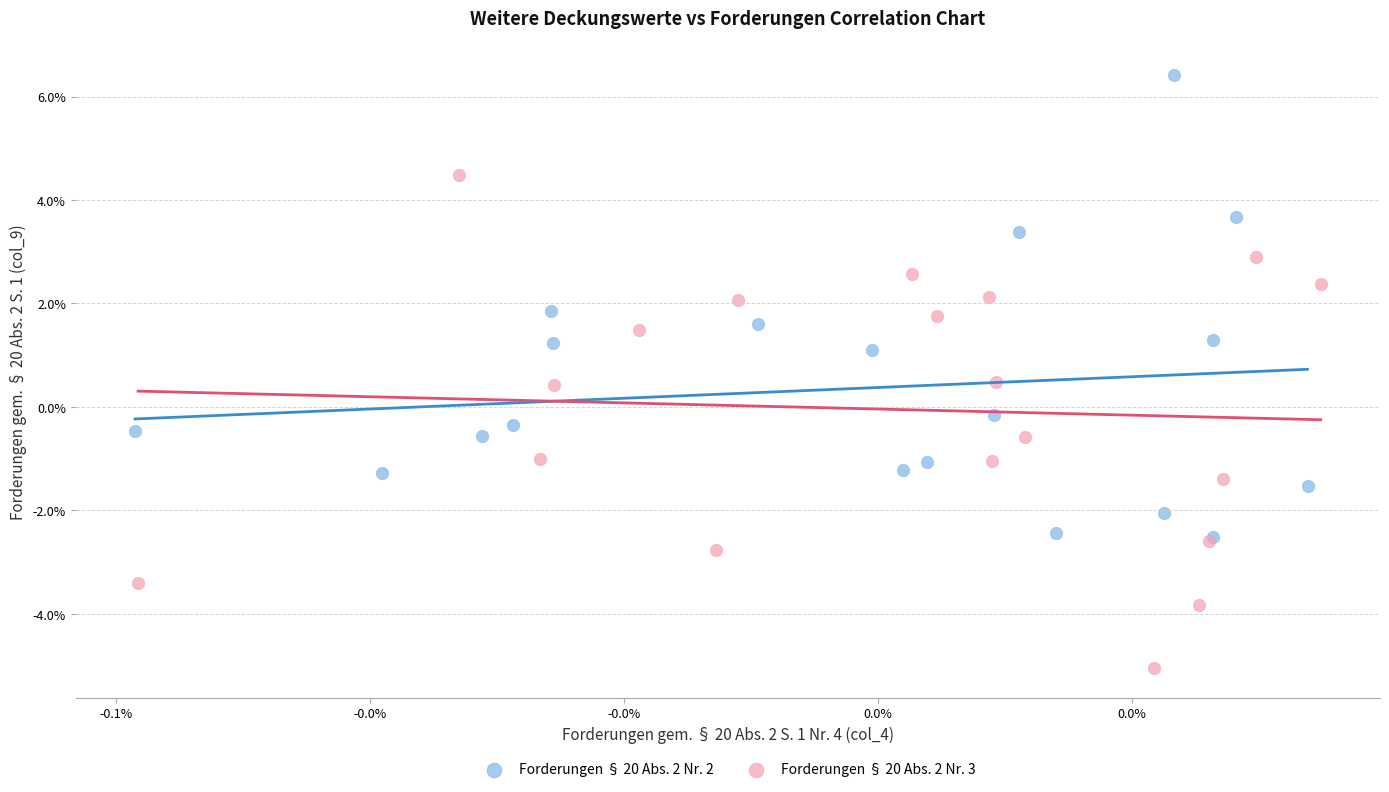

Which series contains the lowest Y value?

Forderungen § 20 Abs. 2 Nr. 3